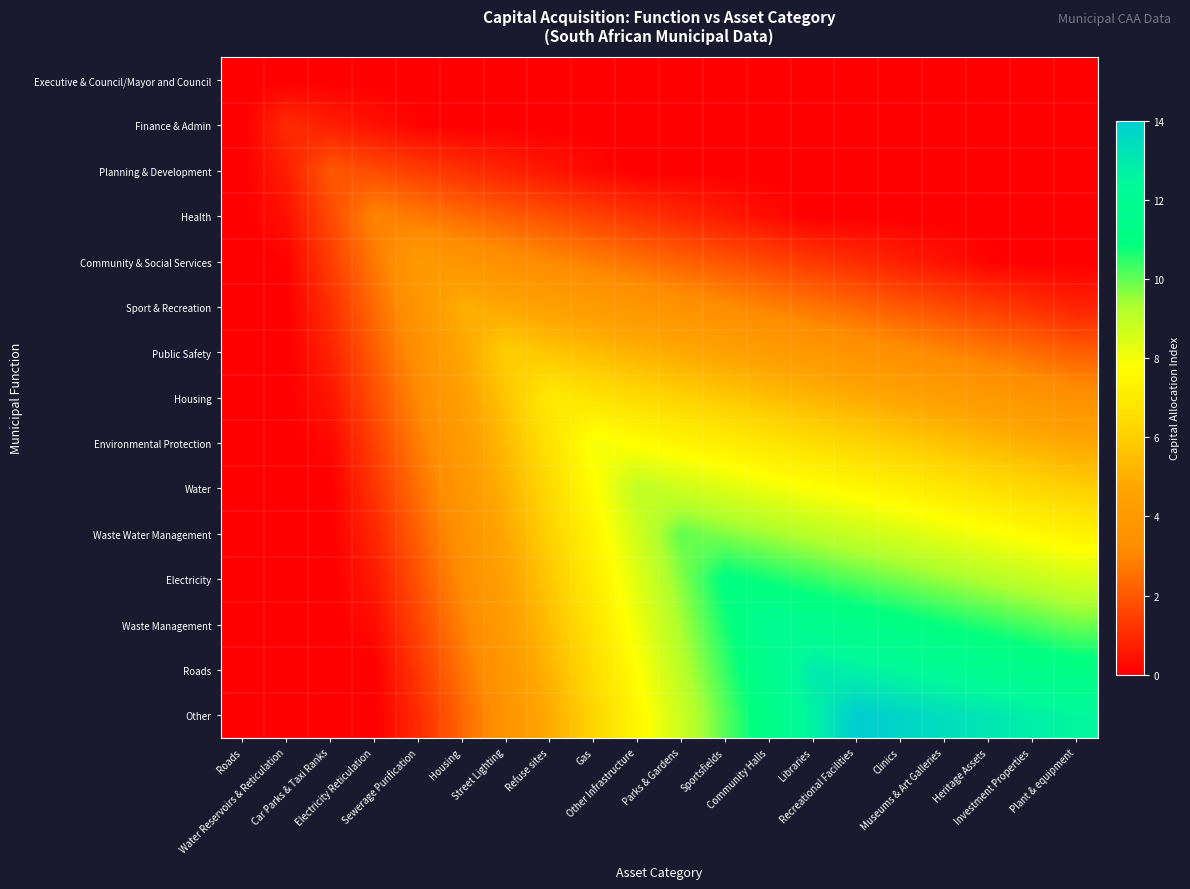

At how many categories does at least one series exceed 6?

13